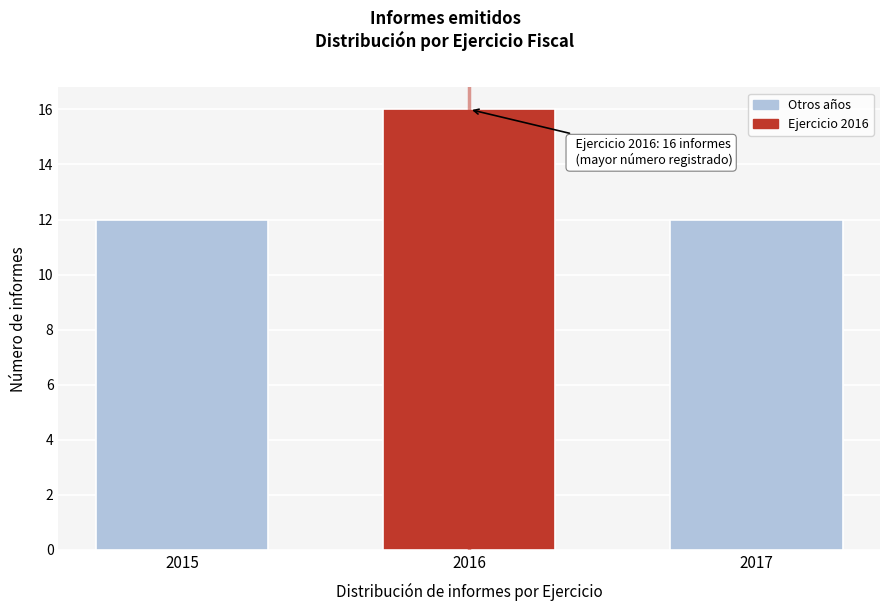

Reading left to right, extract all data points from this chart.

2015=12	2016=16	2017=12